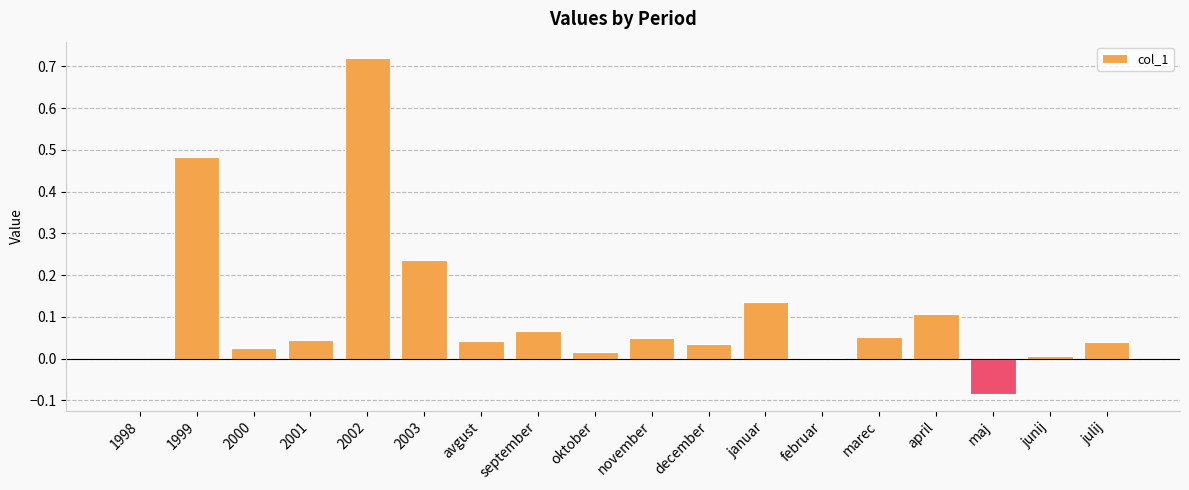

Between marec and 1999, which is larger?

1999